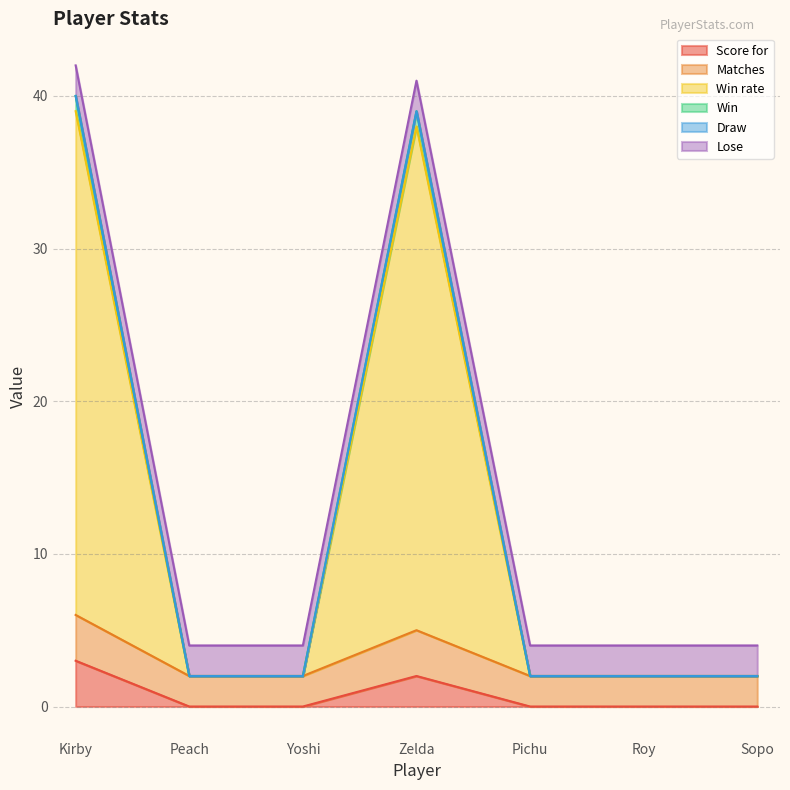

True or false: Score for and Win intersect in this chart.

False